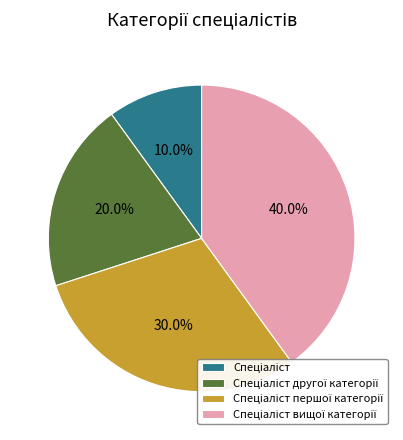

To the nearest percent, what is the difference between the largest and smallest slice percentages?

30%